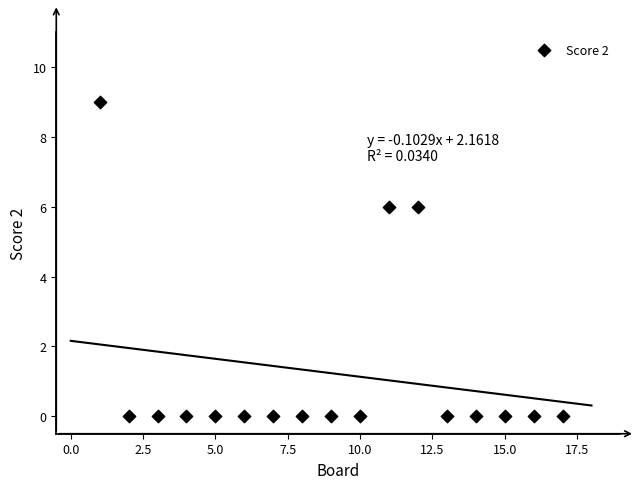

List the coordinates of all points as (Y, X) pairs, reading left to right.

(9, 1)  (0, 2)  (0, 3)  (0, 4)  (0, 5)  (0, 6)  (0, 7)  (0, 8)  (0, 9)  (0, 10)  (6, 11)  (6, 12)  (0, 13)  (0, 14)  (0, 15)  (0, 16)  (0, 17)